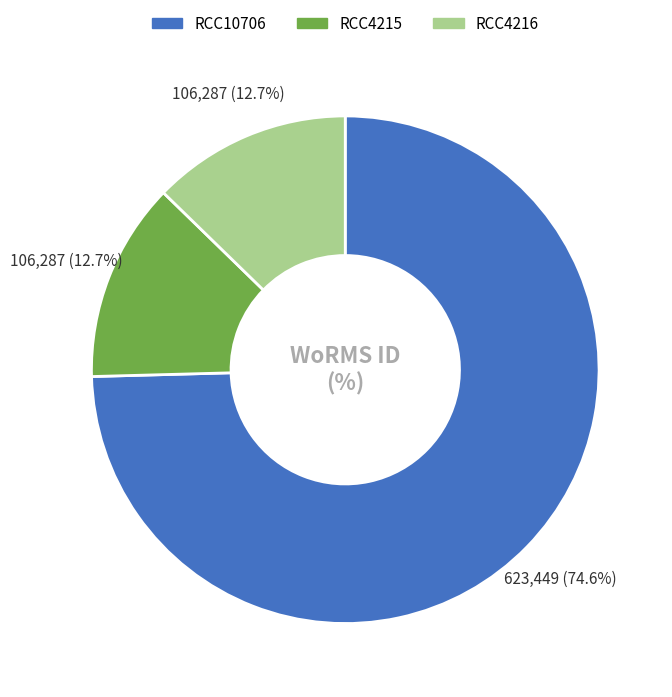

What is the largest slice in the pie chart?

RCC10706